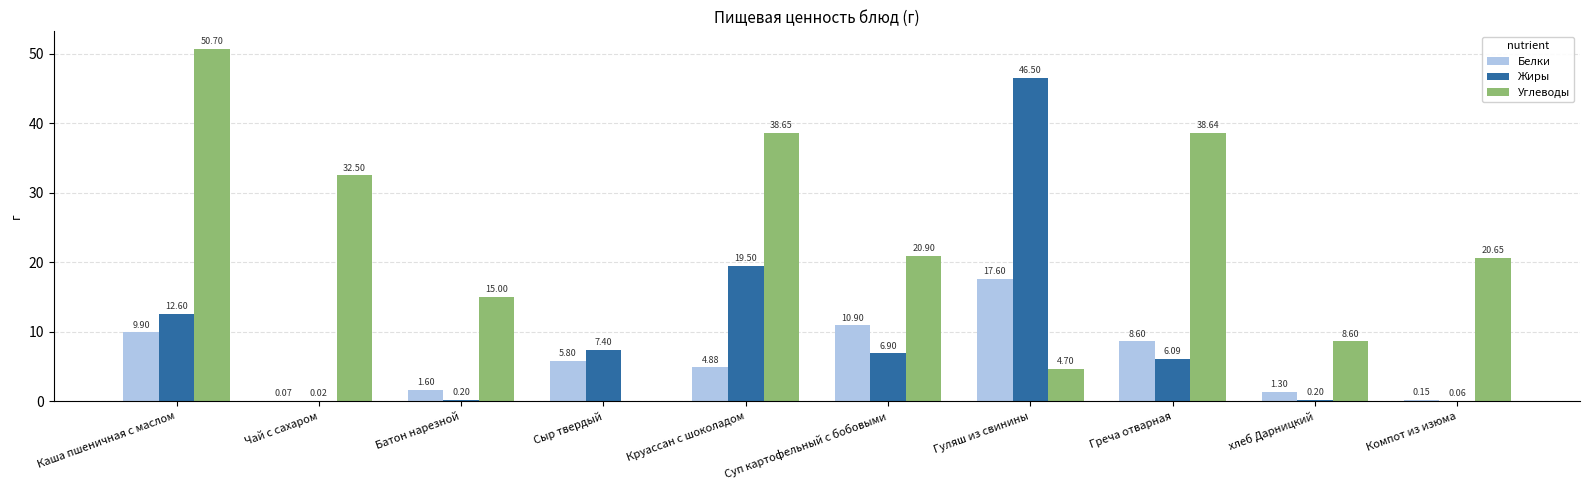

What is the sum of the Углеводы values at Каша пшеничная с маслом and Батон нарезной?

65.7